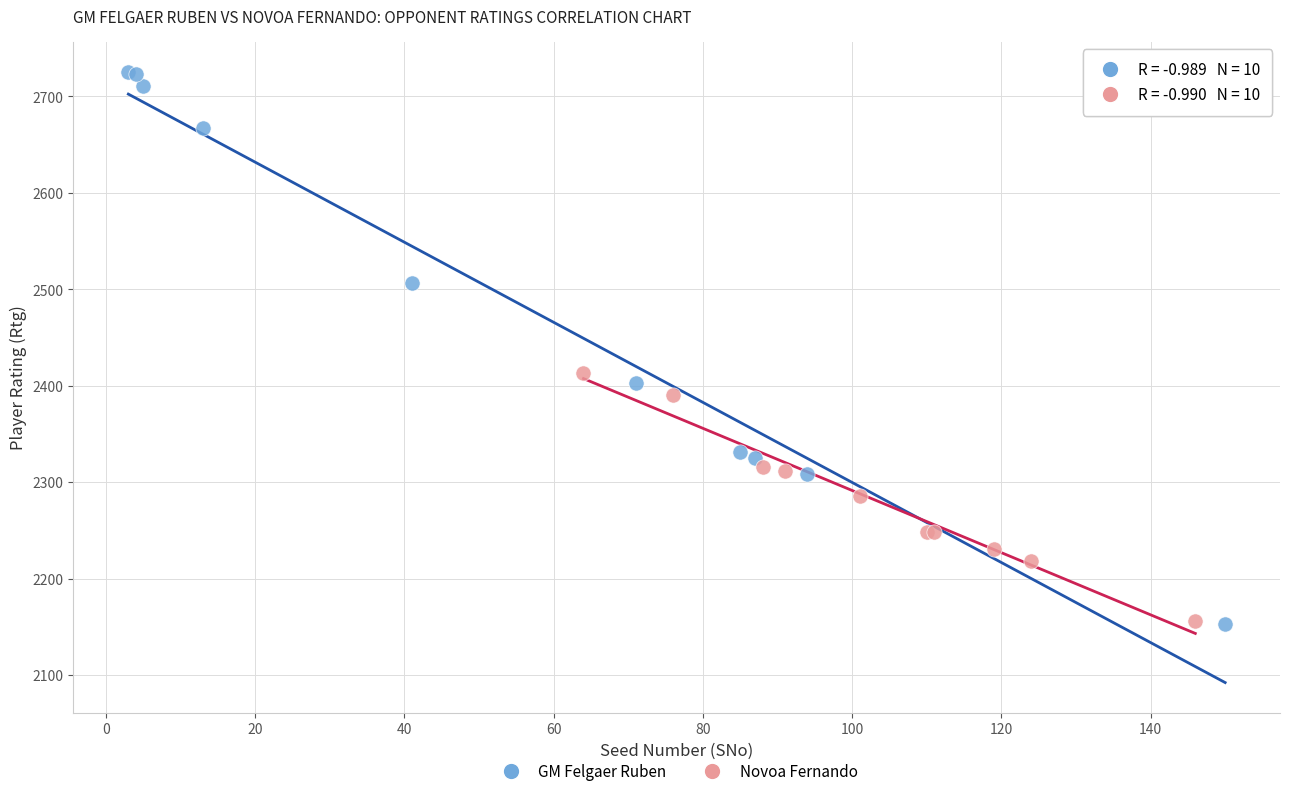

Which series contains the highest Y value?

GM Felgaer Ruben